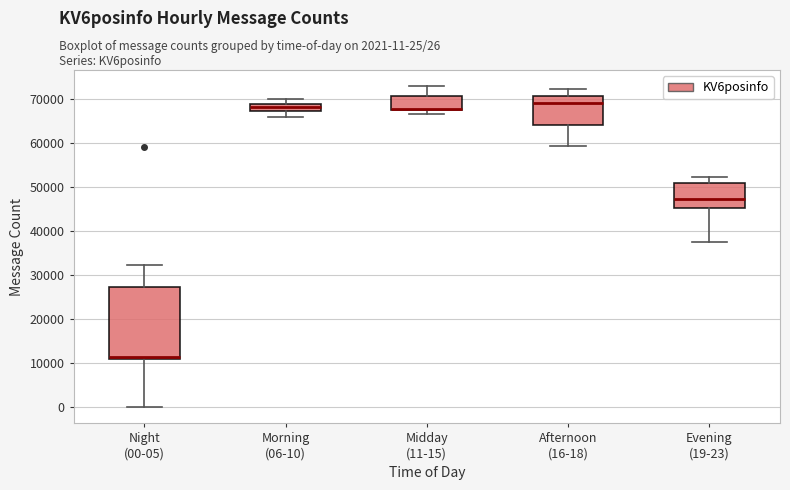

Reading left to right, transcribe this box plot: for each box, give where its median line is, the range the box spans, and where its two whiskers end, as read against the y-axis. The values are not printed on the chart, so give them approximately, as read against the axis.

Night (00-05): median 11000 (just above the box's lower edge), box 11000 to 27000, whiskers 0 to 32000
Morning (06-10): median 68000, box 67000 to 69000, whiskers 66000 to 70000
Midday (11-15): median 68000, box 67000 to 71000, whiskers 67000 (just below the box's lower edge) to 73000
Afternoon (16-18): median 69000, box 64000 to 71000, whiskers 59000 to 72000
Evening (19-23): median 47000, box 45000 to 51000, whiskers 37000 to 52000